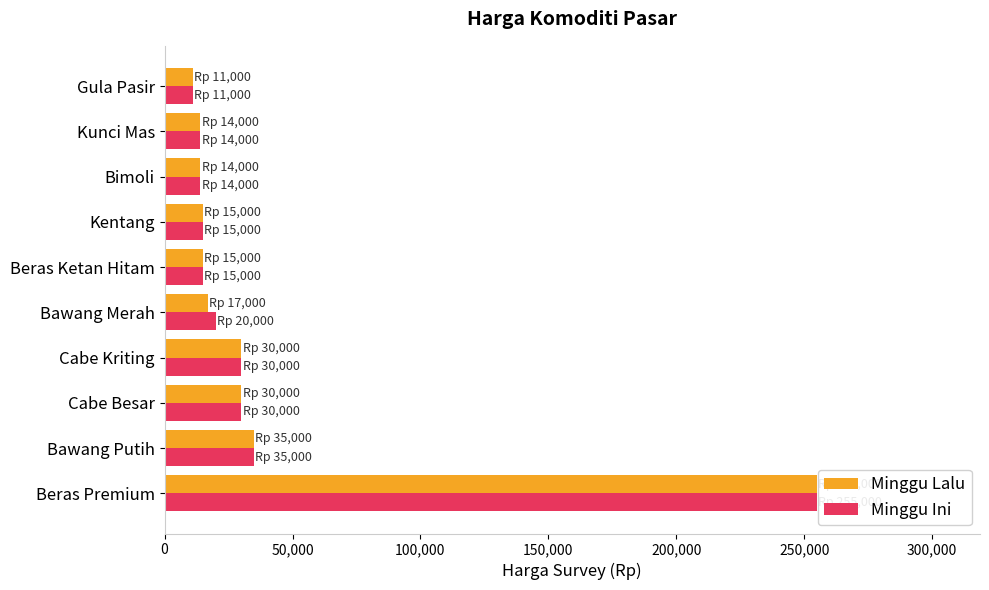

What is the difference between the second highest and minimum values in the Minggu Ini series?

24000